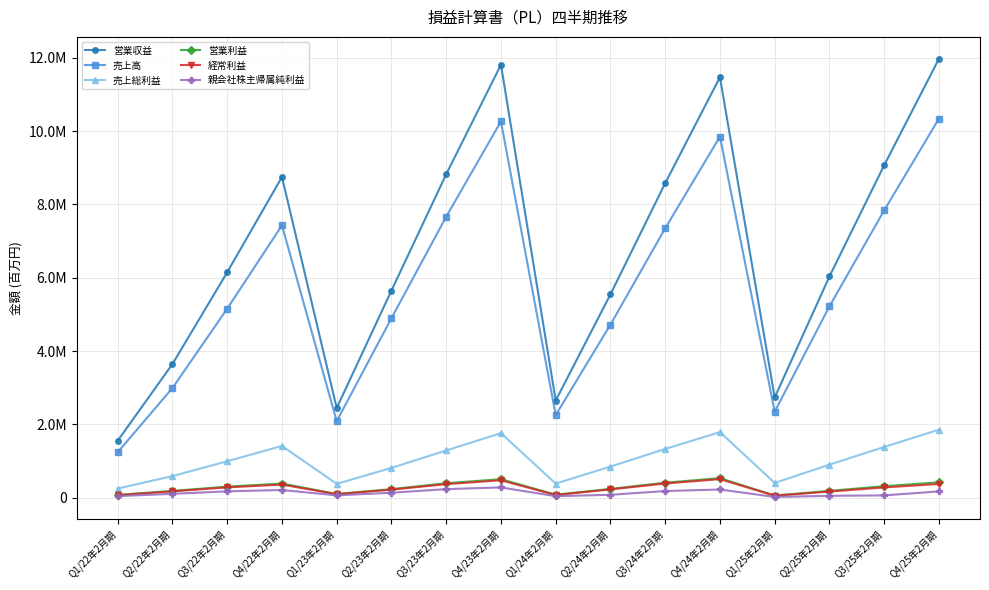

What is the sum of all 営業利益 values?

4442896